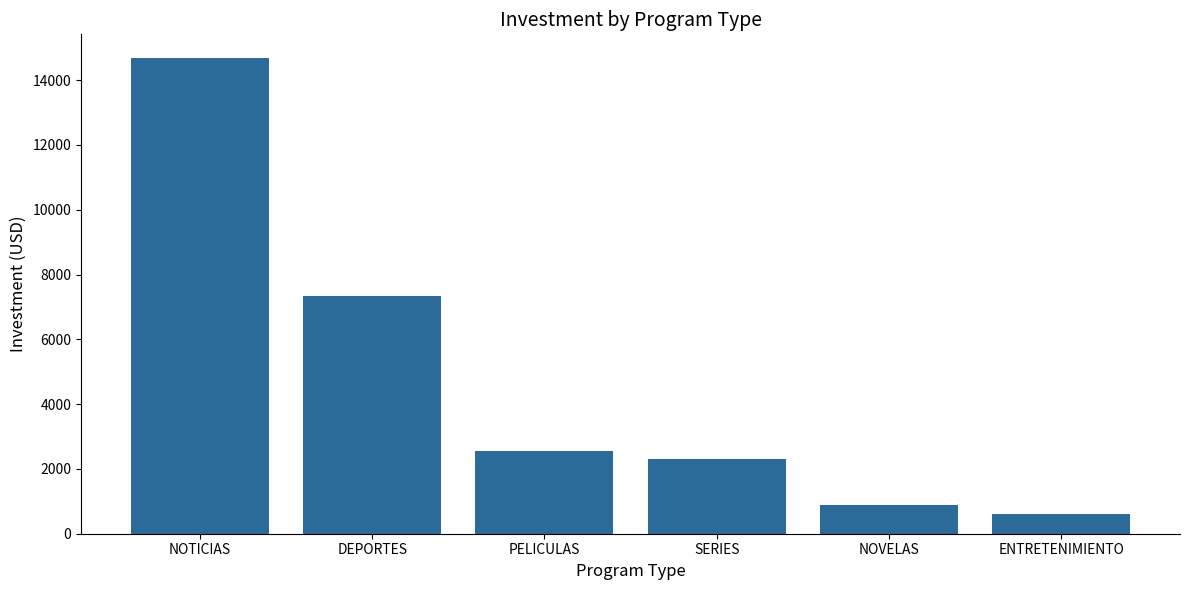

What is the value of the 2nd bar from the left?

7333.3